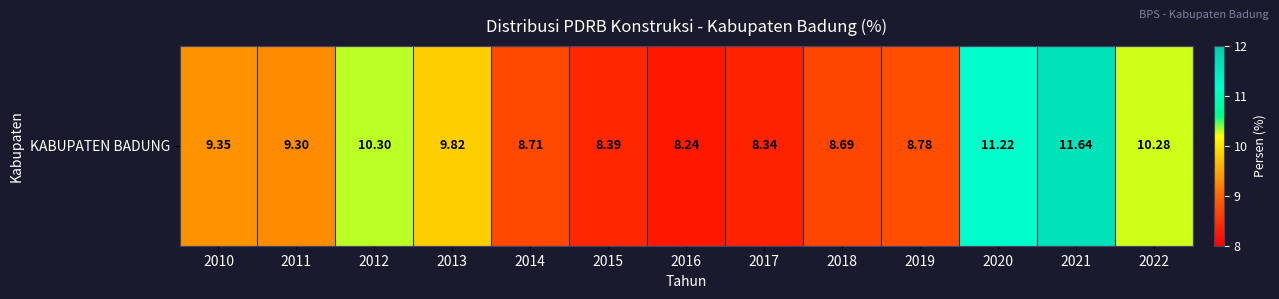

List the labels in order of value, smallest first.

2016, 2017, 2015, 2018, 2014, 2019, 2011, 2010, 2013, 2022, 2012, 2020, 2021